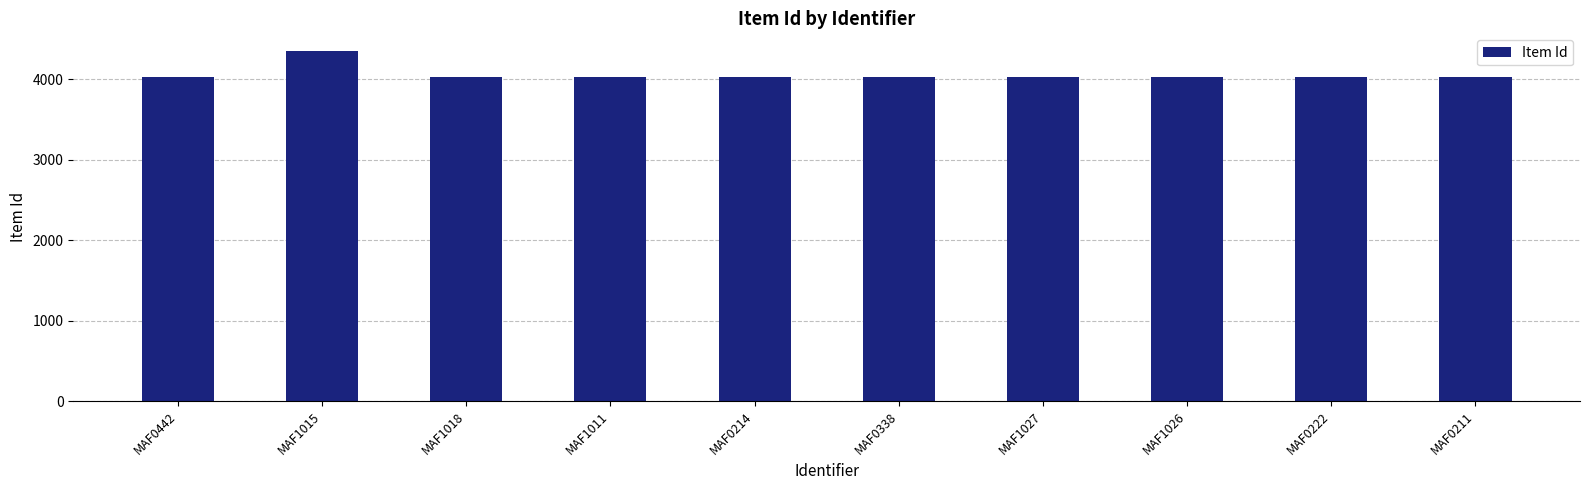

What is the value of the 3rd bar from the left?

4024